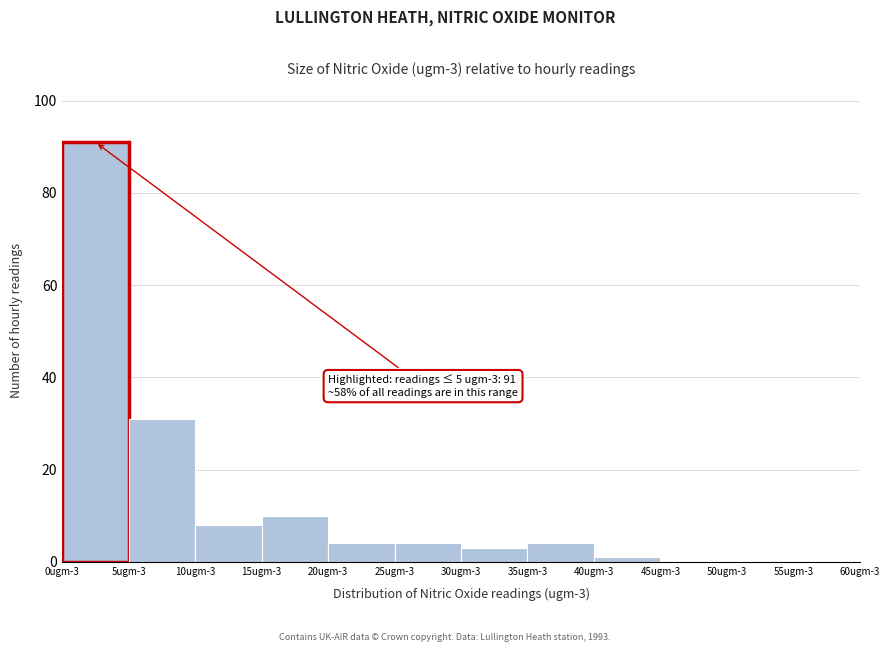

Reading right to left, list all the values displayed in this chart.

55ugm-3=0	50ugm-3=0	45ugm-3=0	40ugm-3=1	35ugm-3=4	30ugm-3=3	25ugm-3=4	20ugm-3=4	15ugm-3=10	10ugm-3=8	5ugm-3=31	0ugm-3=91